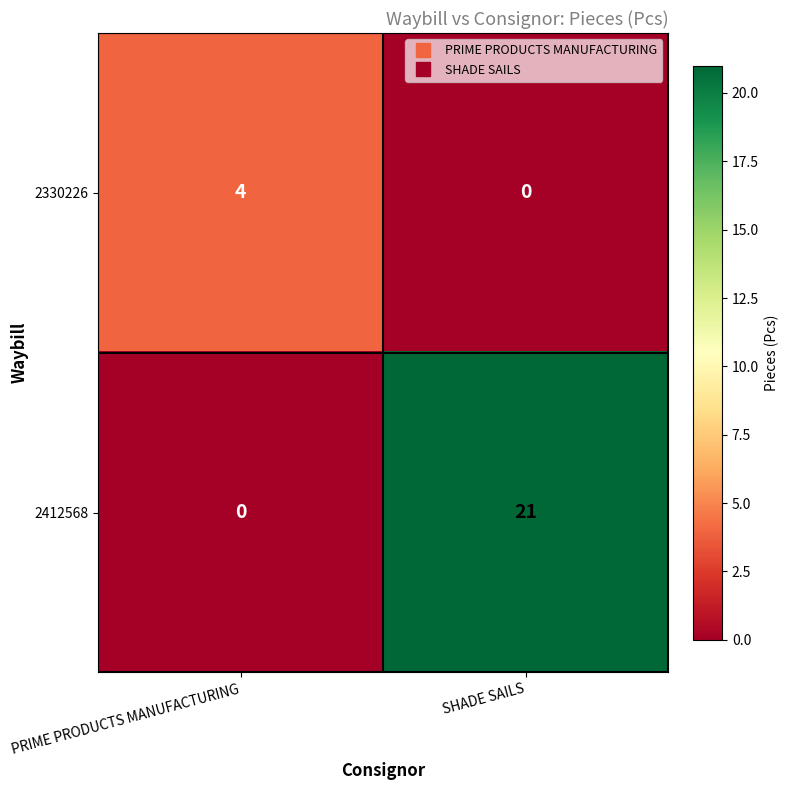

Rank the series by their maximum value, from highest to lowest.

2412568, 2330226